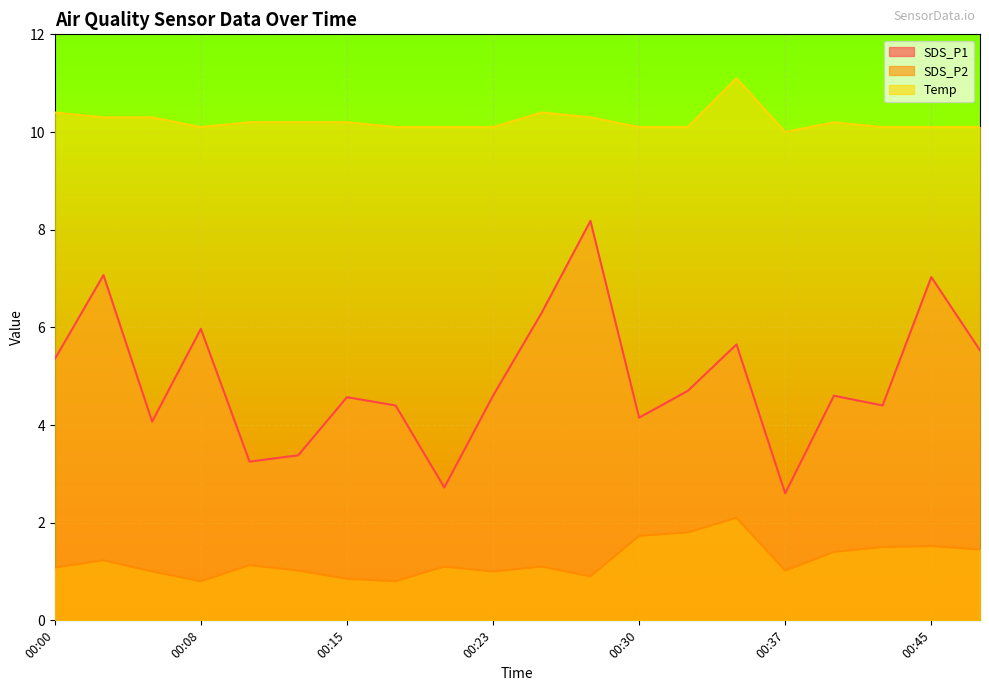

What is the greatest value displayed?

11.1